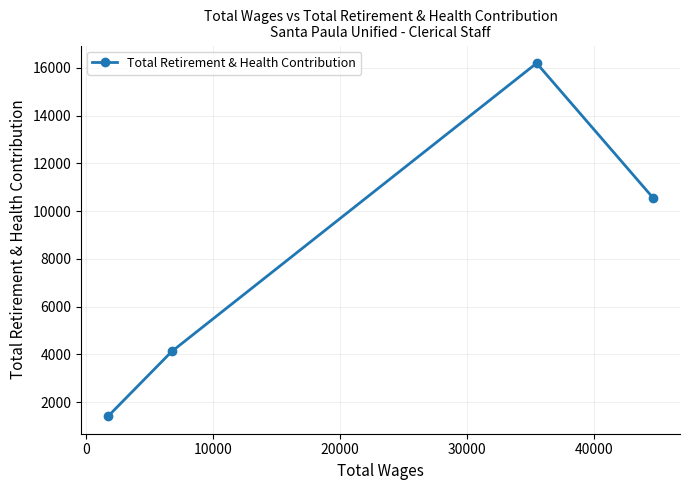

How many points are higher than both their immediate neighbors (excluding endpoints)?

1